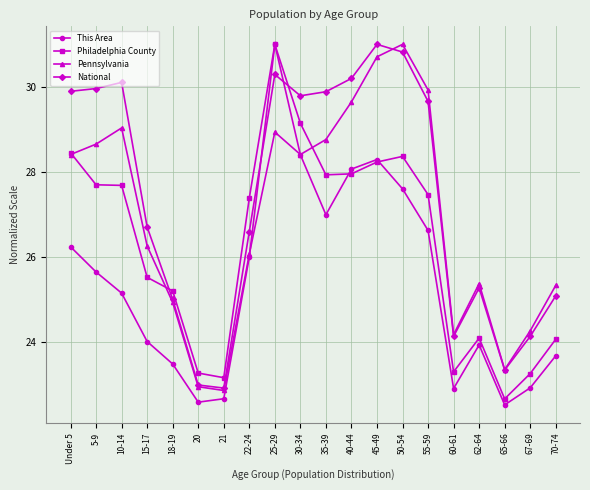

At which label is This Area closest to 26?

22-24